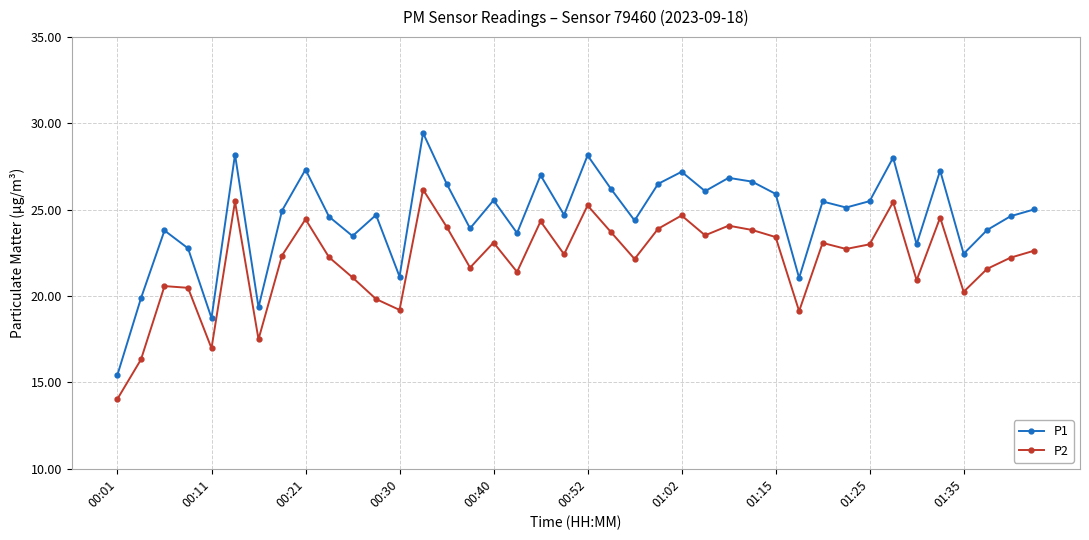

True or false: P1 and P2 cross at least once.

False